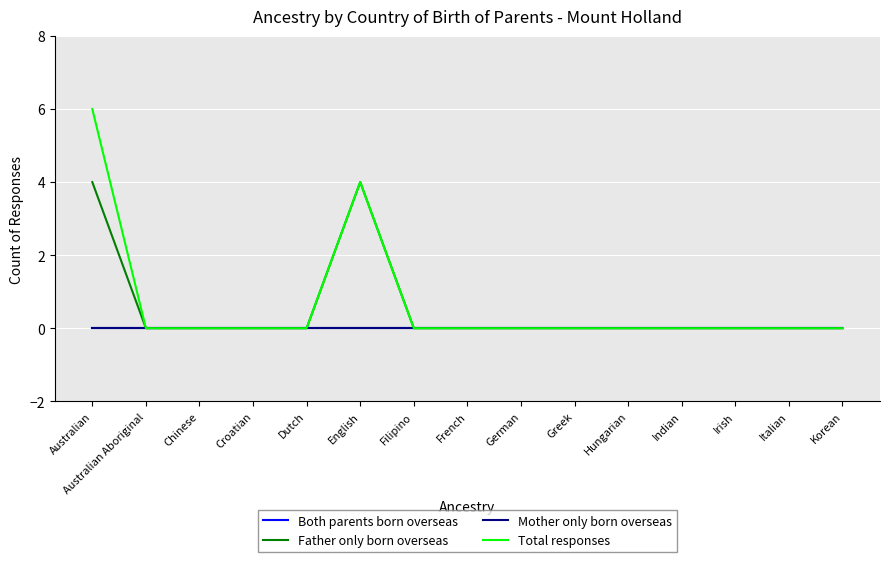

True or false: Both parents born overseas has more than 0 interior local peaks.

False